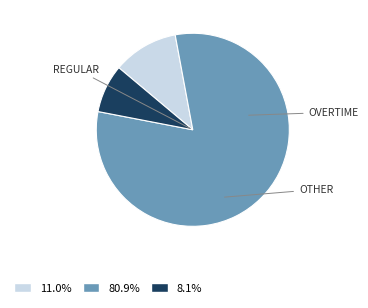

How many slices are in this pie chart?

3